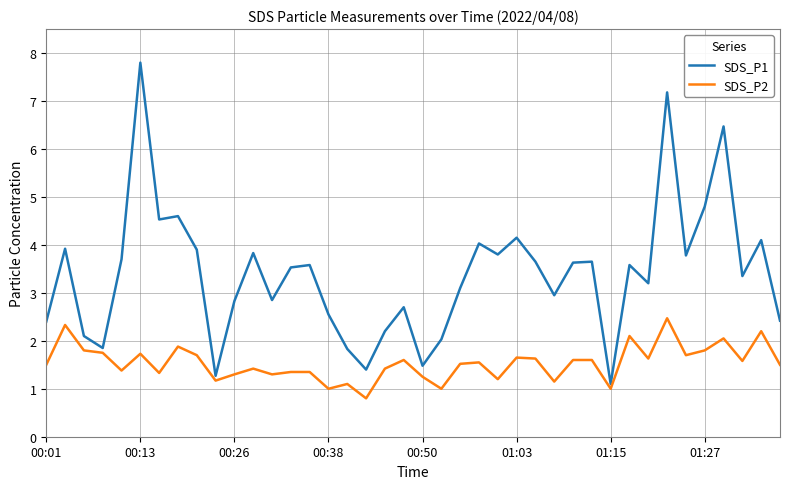

List the series in order of their peak value, highest first.

SDS_P1, SDS_P2